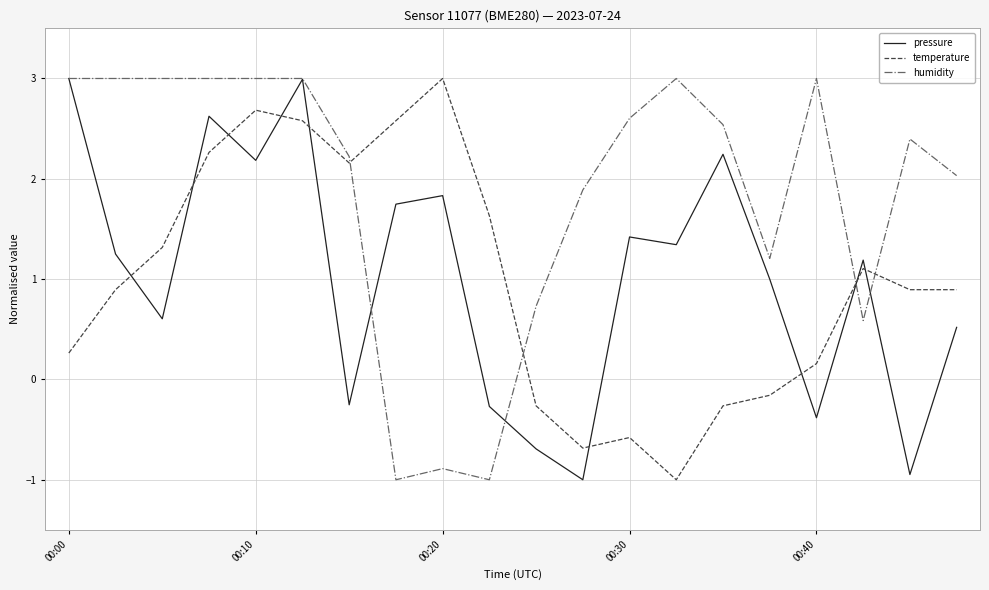

Which series has the largest total across all categories?

humidity